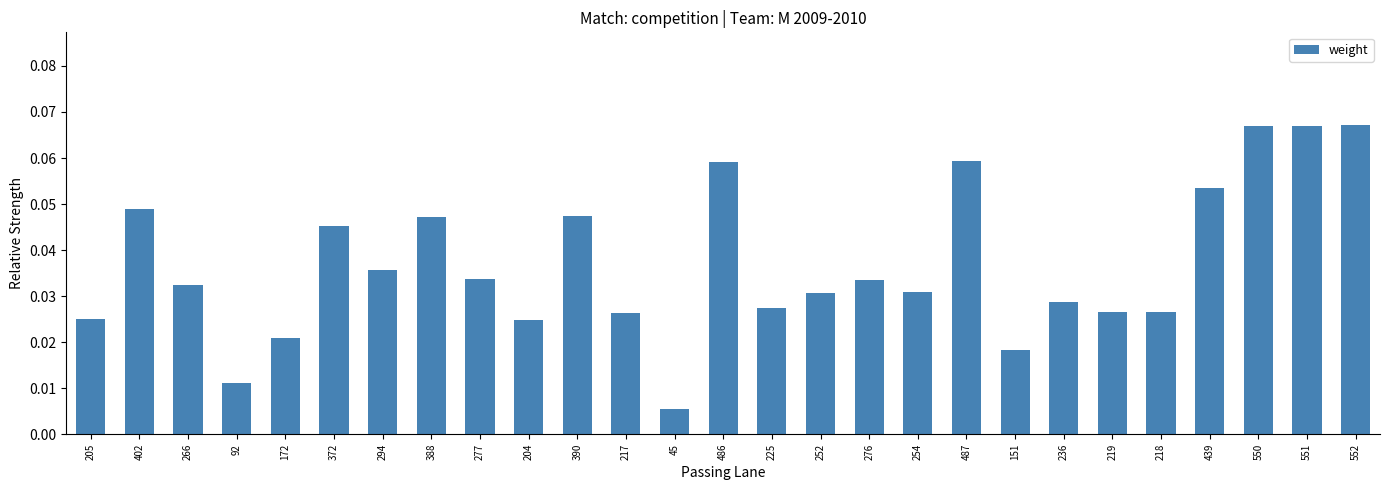

What is the sum of all values?

1.0